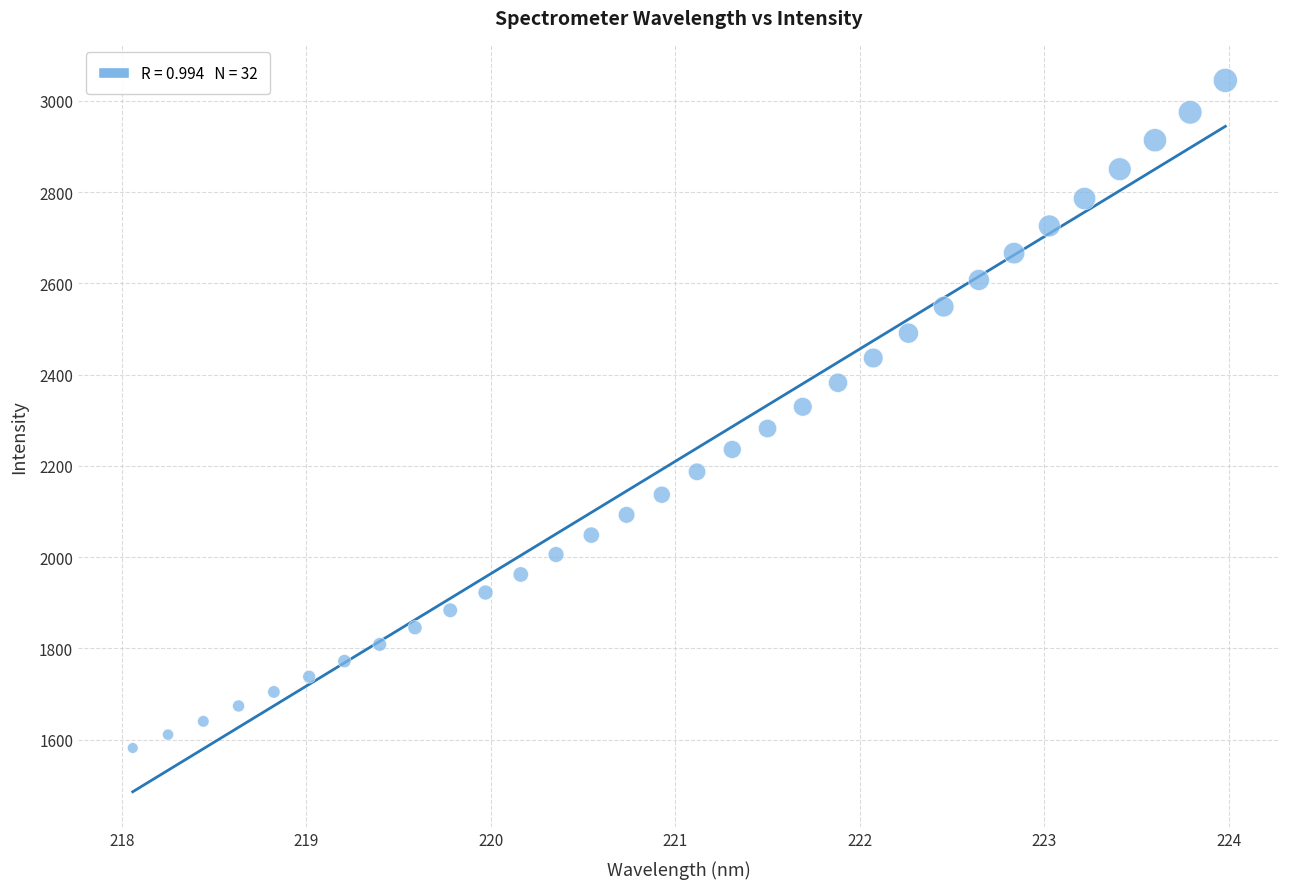

What is the range of Y values (max minus min)?

1463.3